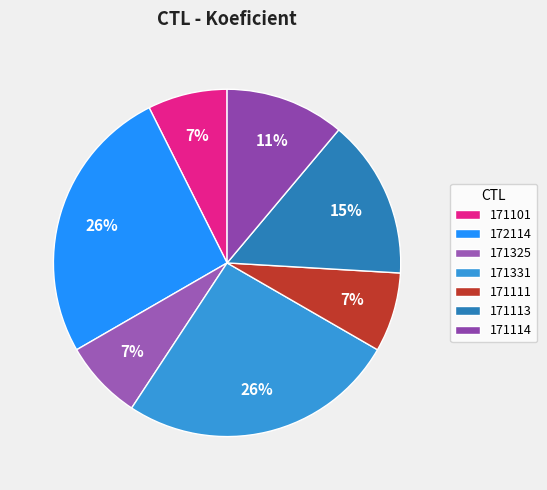

What is the total percentage of 171113 and 171331?

40.7%